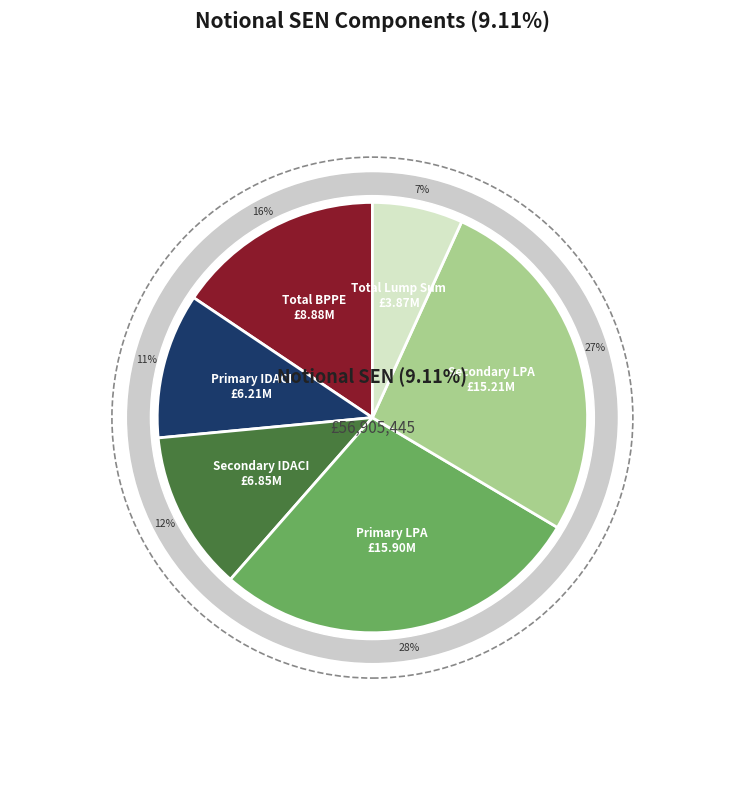

What is the ratio of the value at Secondary LPA to the value at Secondary IDACI?

2.2